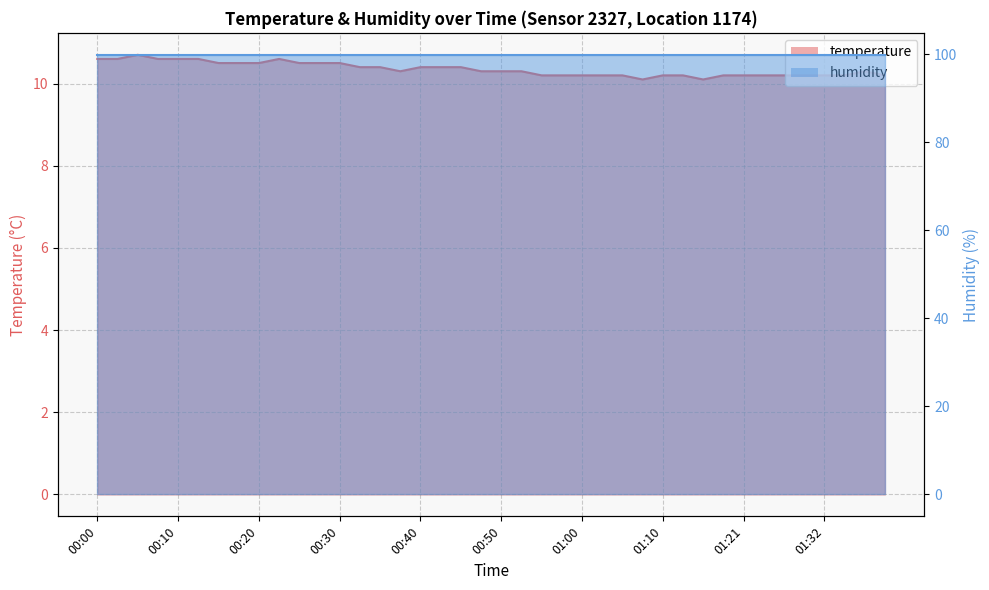

What is the greatest value displayed?

10.7